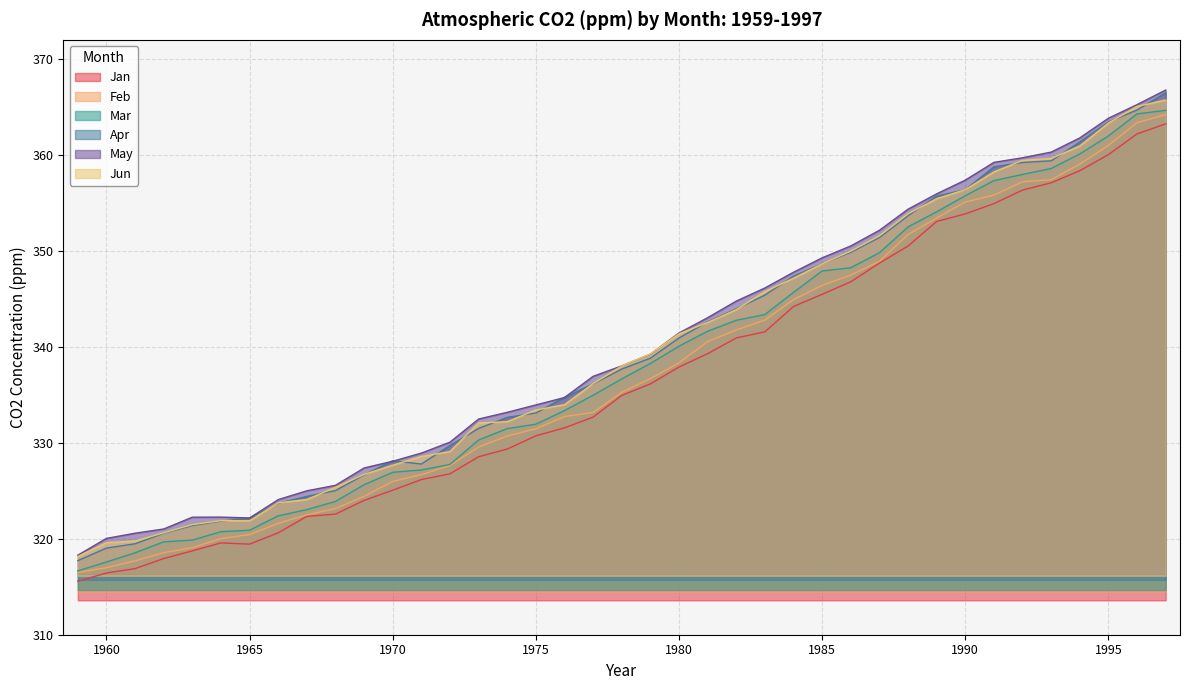

Is it true that Mar equals 362.0 at 1995?

True